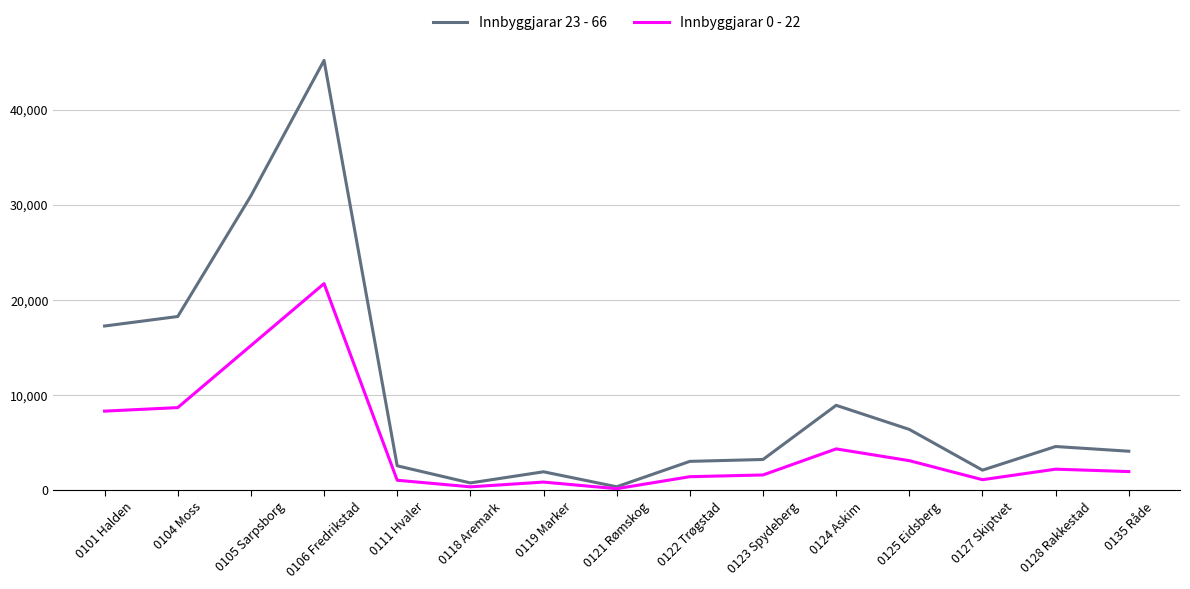

Between 0105 Sarpsborg and 0124 Askim, which series saw the biggest shift?

Innbyggjarar 23 - 66